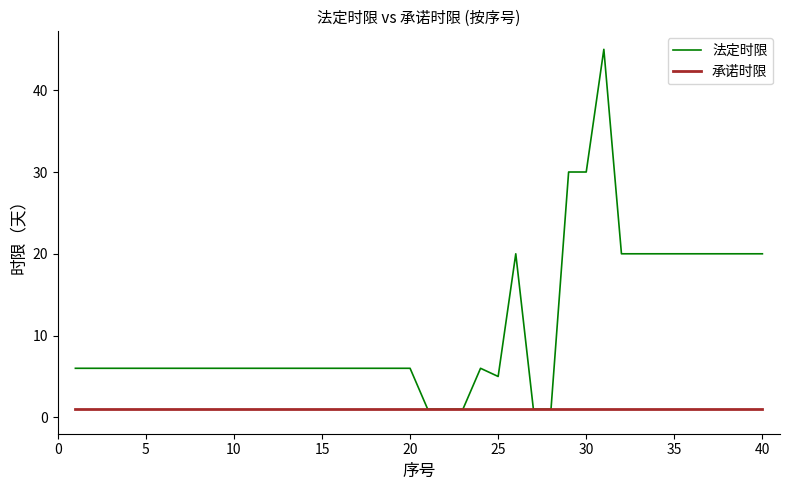

Which series has the widest spread of values?

法定时限